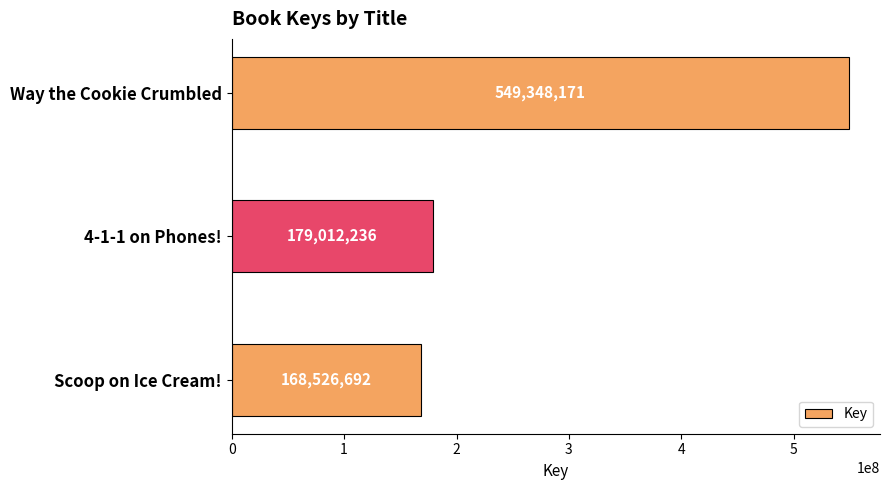

List the labels in order of value, smallest first.

Scoop on Ice Cream!, 4-1-1 on Phones!, Way the Cookie Crumbled